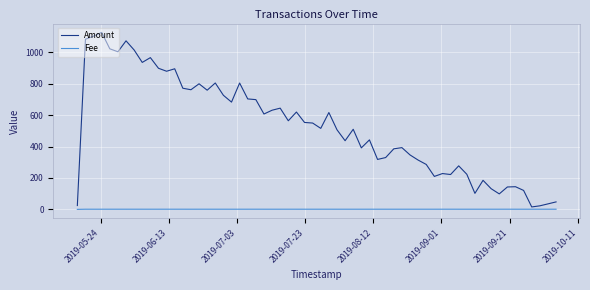

List the series in order of their overall mean, highest first.

Amount, Fee